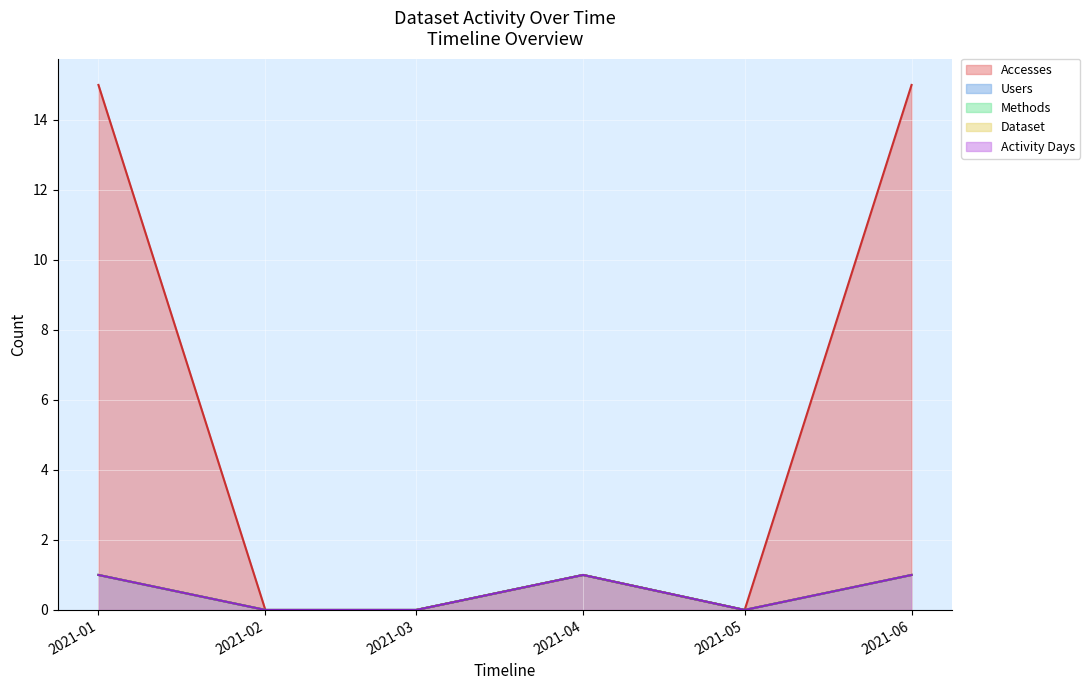

Which series has the largest total across all categories?

Accesses